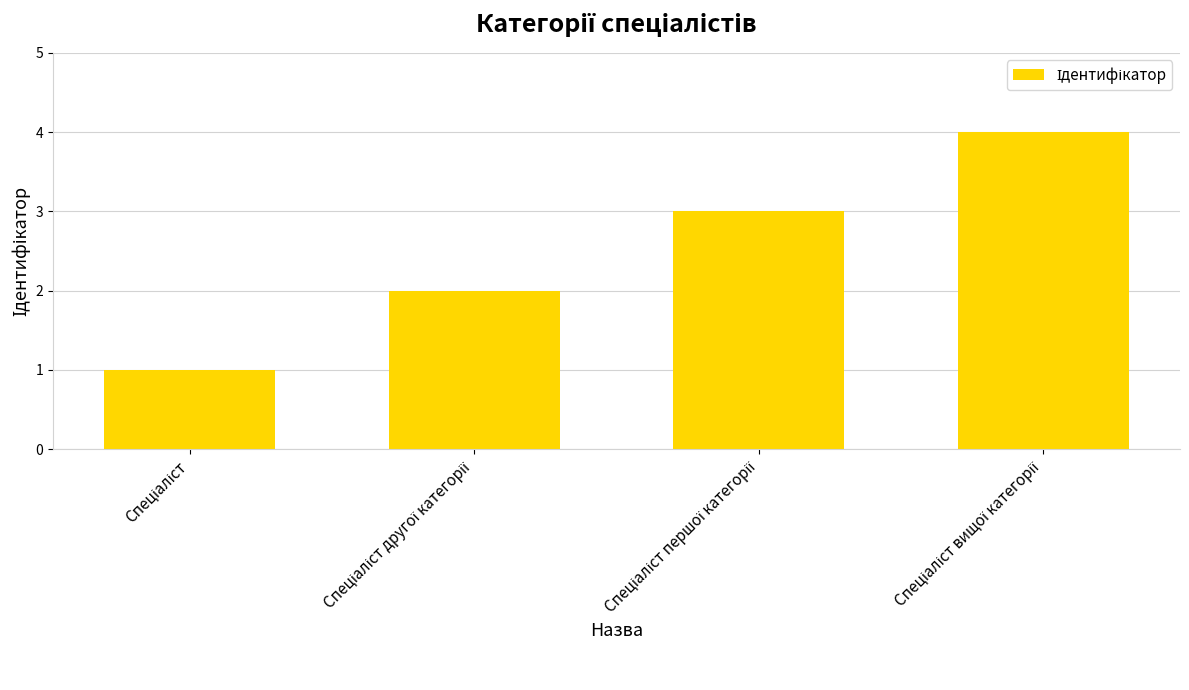

What is the greatest value displayed?

4